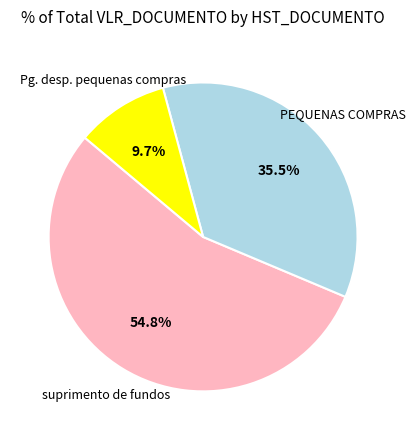

Does any single category account for the majority?

Yes